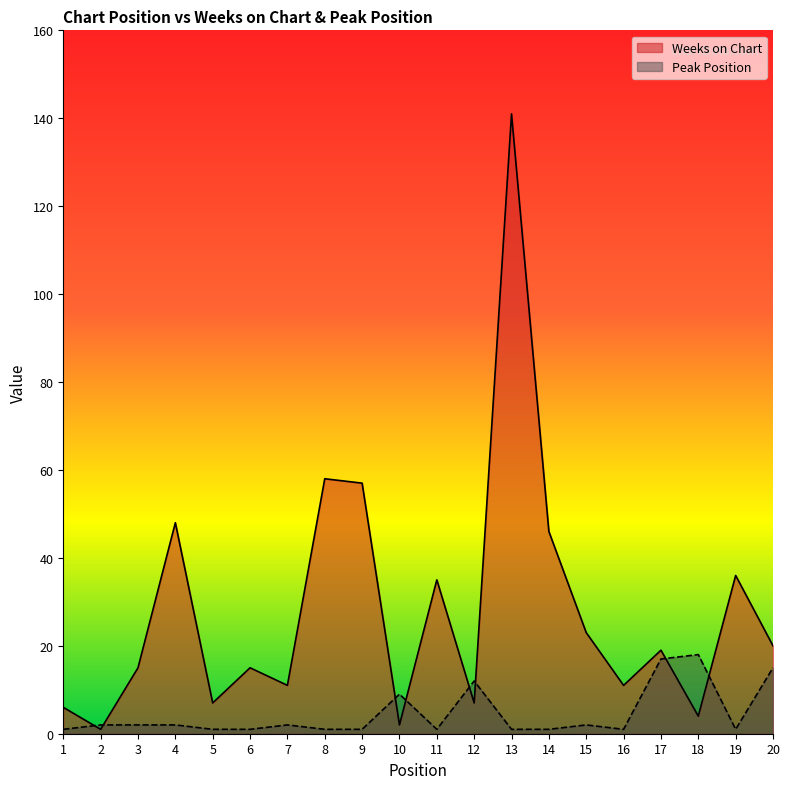

Between which two adjacent categories do Weeks on Chart and Peak Position first intersect?

1 and 2